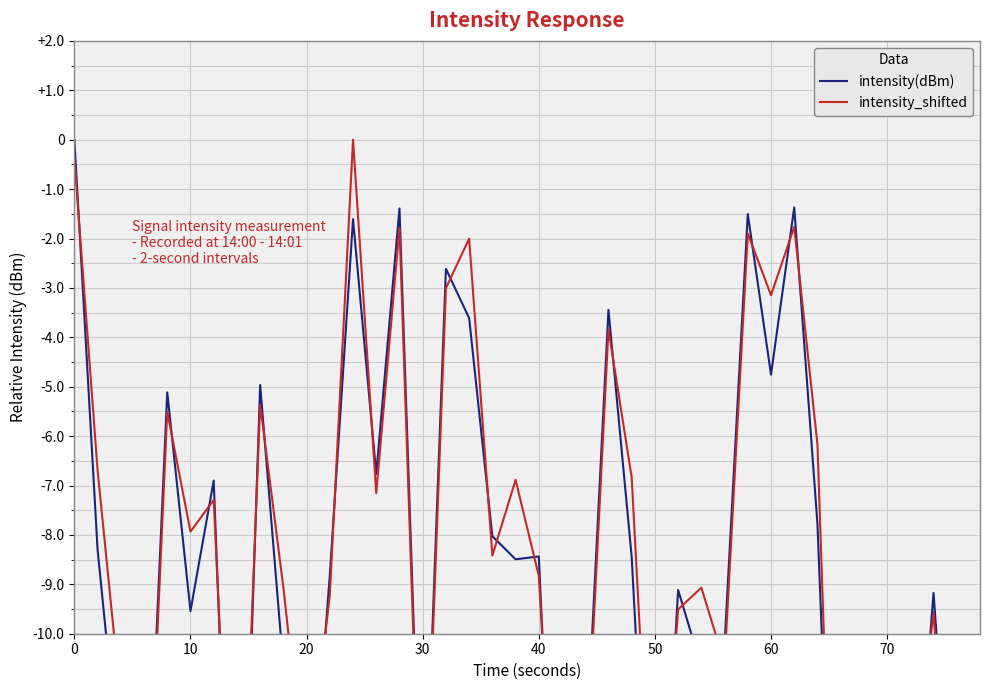

Count the number of categories in the chart.

40